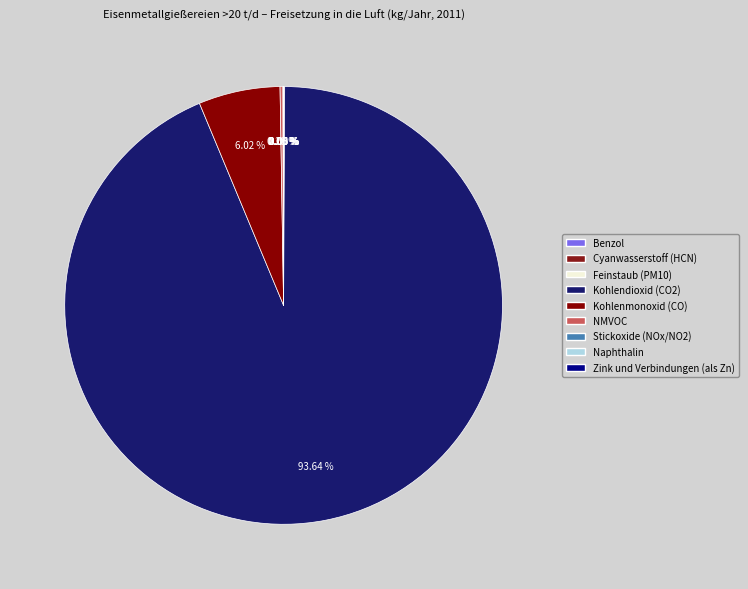

To the nearest percent, what is the difference between the largest and smallest slice percentages?

94%